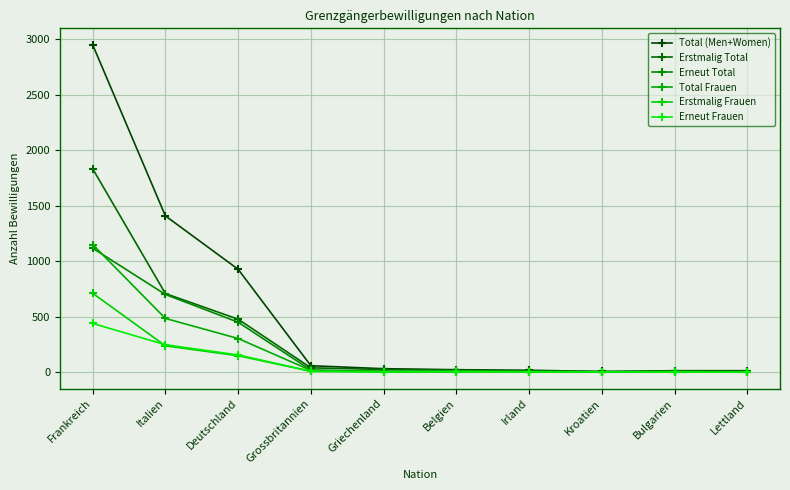

Reading left to right, list all the values displayed in this chart.

Total (Men+Women): Frankreich=2950	Italien=1408	Deutschland=927	Grossbritannien=58	Griechenland=31	Belgien=22	Irland=17	Kroatien=6	Bulgarien=13	Lettland=13
Erstmalig Total: Frankreich=1833	Italien=708	Deutschland=477	Grossbritannien=39	Griechenland=24	Belgien=19	Irland=8	Kroatien=4	Bulgarien=3	Lettland=11
Erneut Total: Frankreich=1117	Italien=700	Deutschland=450	Grossbritannien=19	Griechenland=7	Belgien=3	Irland=9	Kroatien=2	Bulgarien=10	Lettland=2
Total Frauen: Frankreich=1150	Italien=484	Deutschland=303	Grossbritannien=16	Griechenland=5	Belgien=10	Irland=5	Kroatien=4	Bulgarien=3	Lettland=2
Erstmalig Frauen: Frankreich=711	Italien=237	Deutschland=148	Grossbritannien=8	Griechenland=5	Belgien=7	Irland=2	Kroatien=2	Bulgarien=1	Lettland=2
Erneut Frauen: Frankreich=439	Italien=247	Deutschland=155	Grossbritannien=8	Griechenland=0	Belgien=3	Irland=3	Kroatien=2	Bulgarien=2	Lettland=0